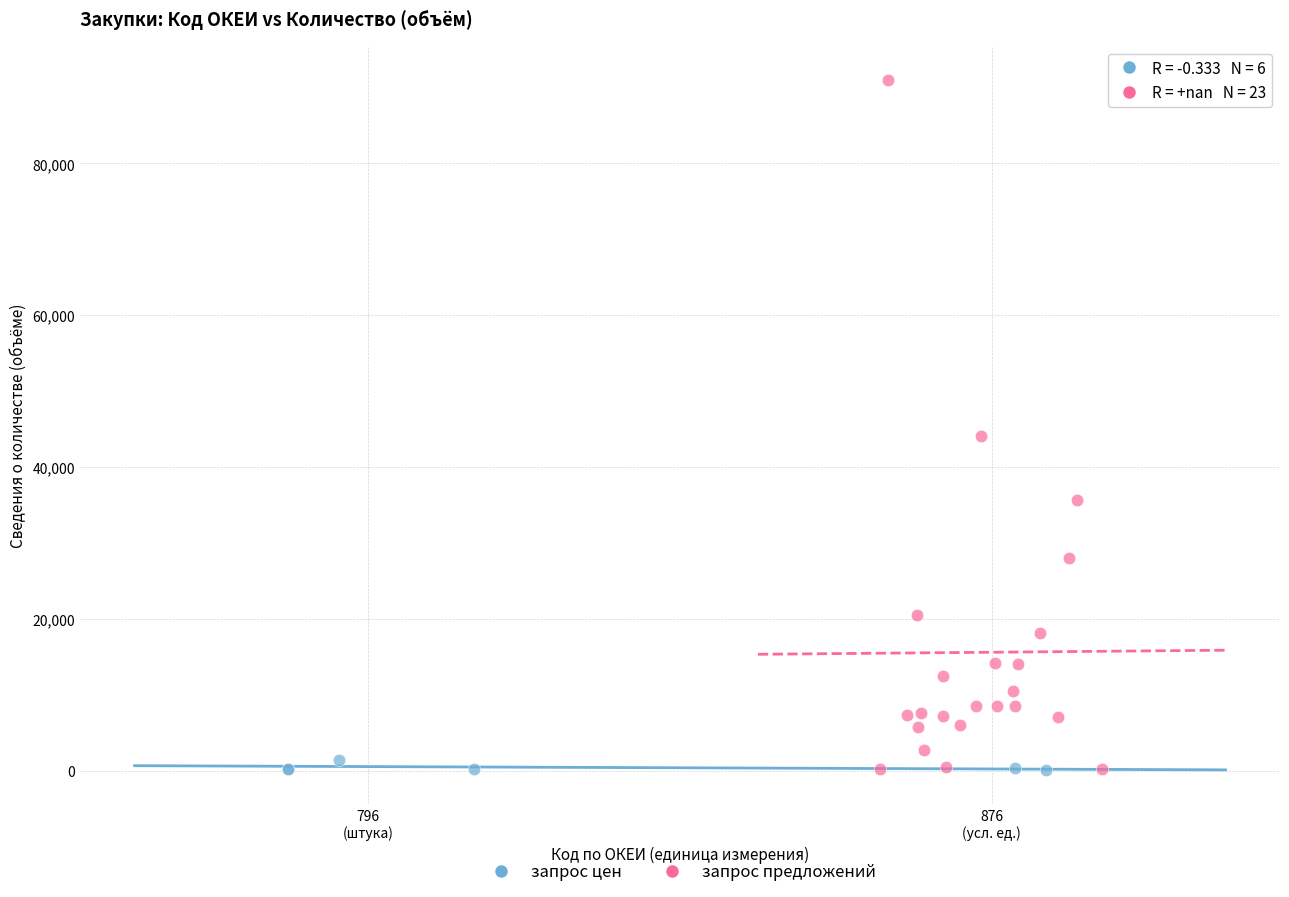

Which series contains the highest Y value?

запрос предложений